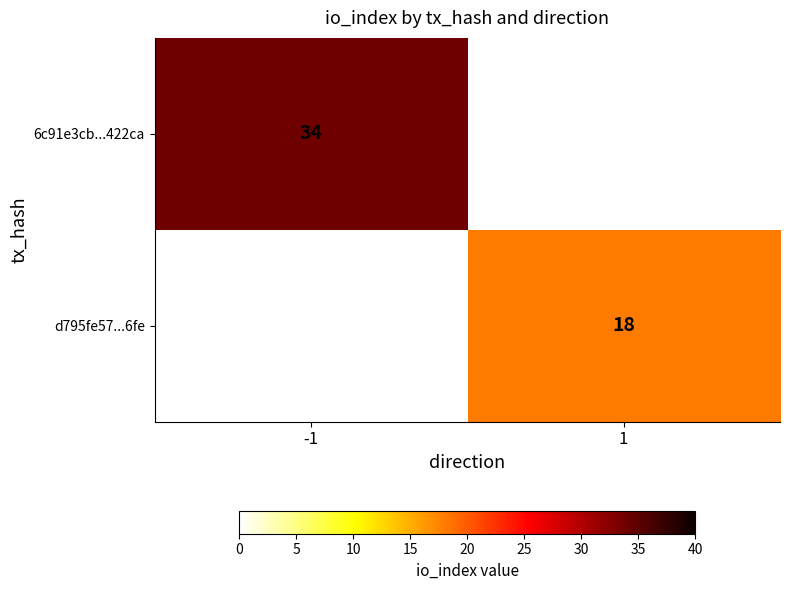

The d795fe57...6fe series shows 18 at 1. True or false?

True